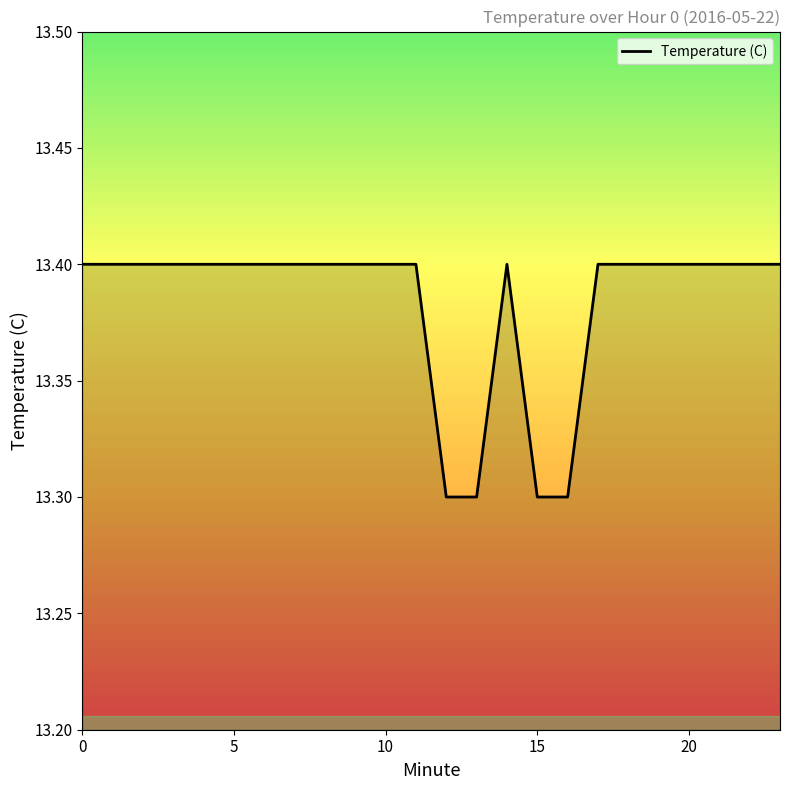

What is the smallest value displayed?

13.3